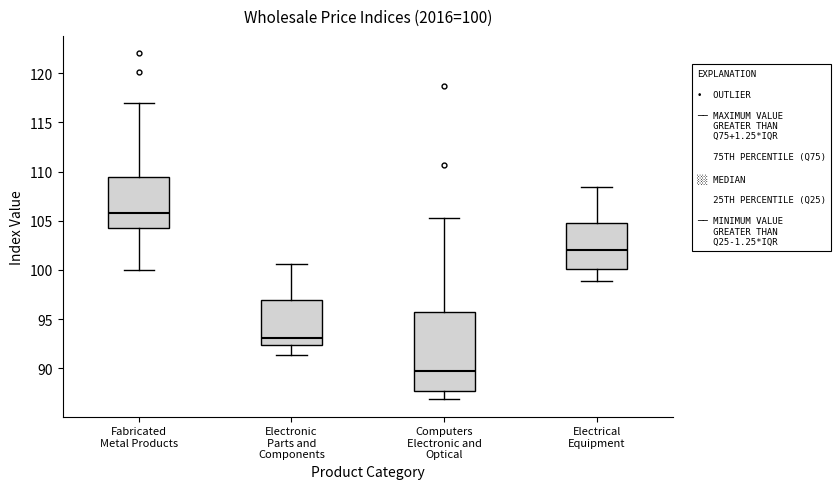

Which box has the highest median line?

Fabricated Metal Products